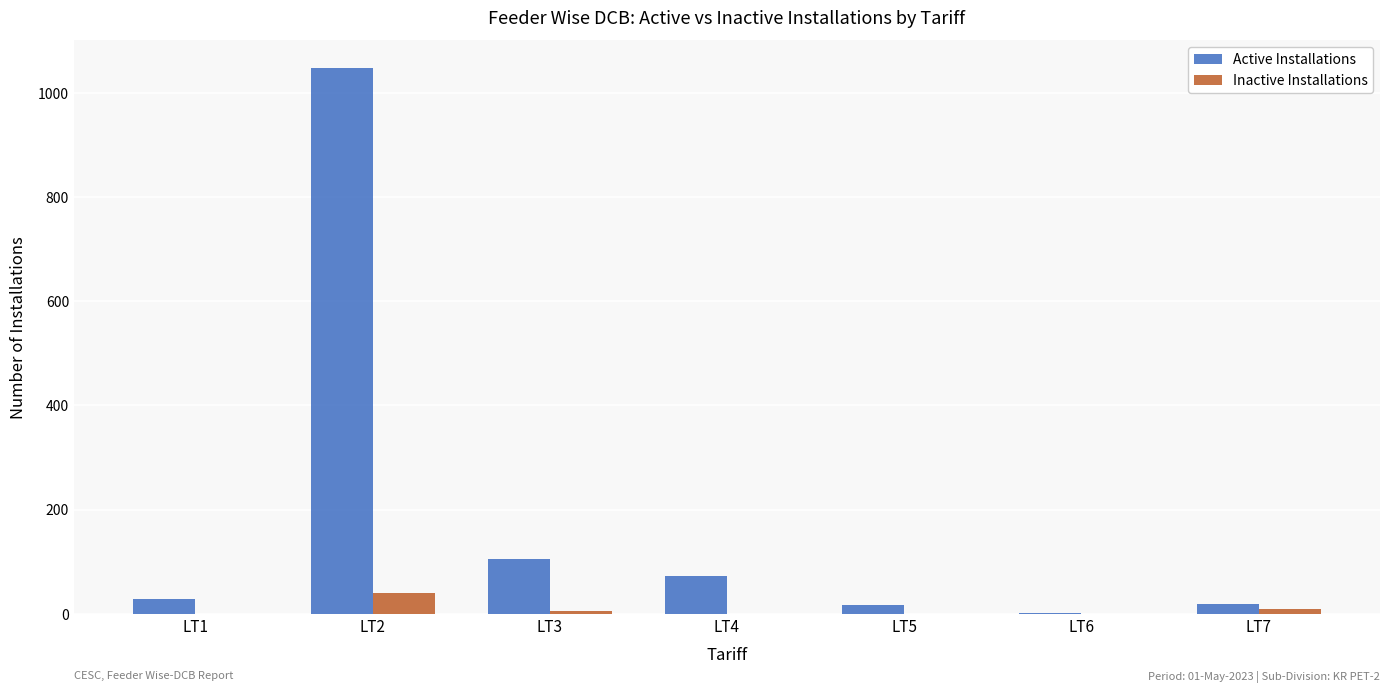

At which label is Active Installations closest to 525?

LT3